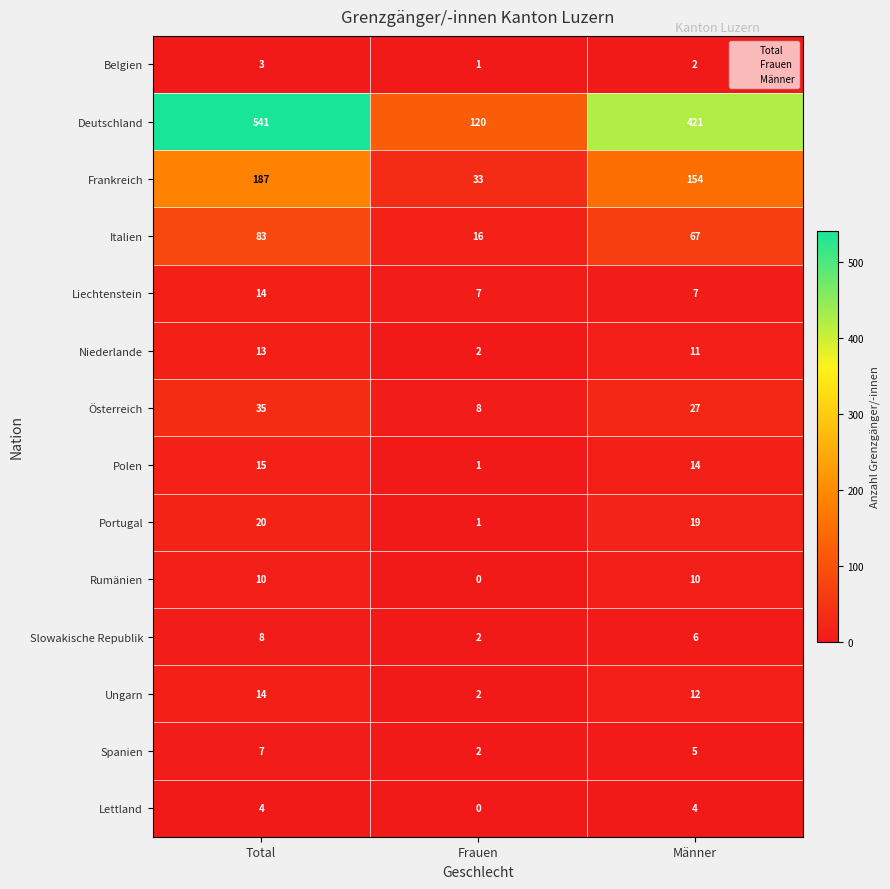

Where is Portugal nearest to the value 10?

Frauen